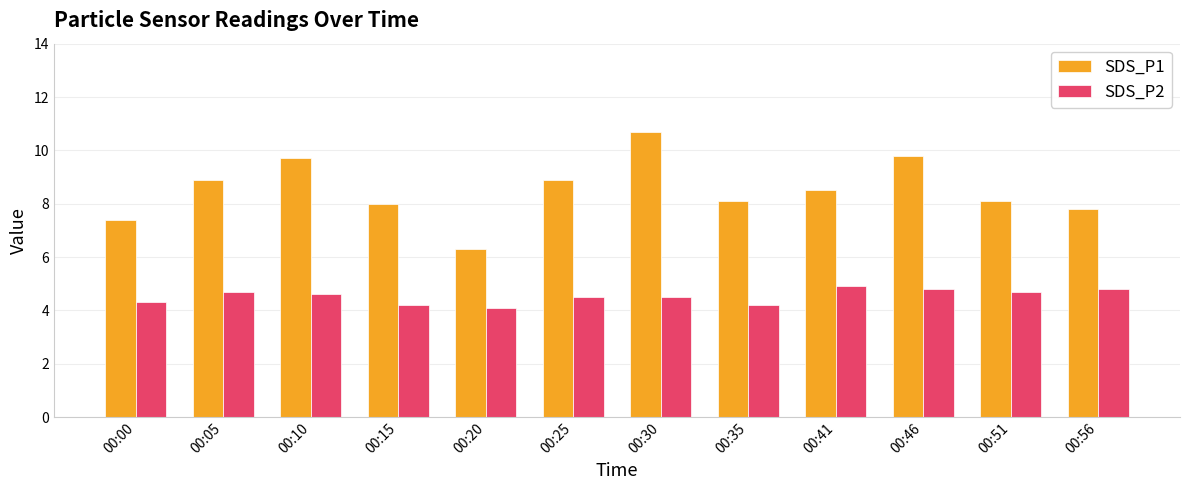

How many distinct data groups are displayed?

2